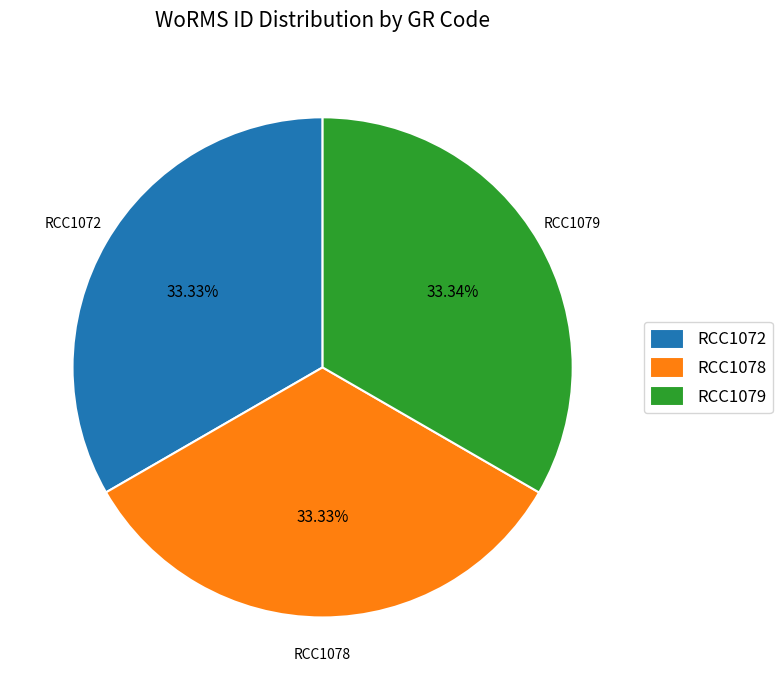

What is the ratio of the value at RCC1072 to the value at RCC1078?

1.0